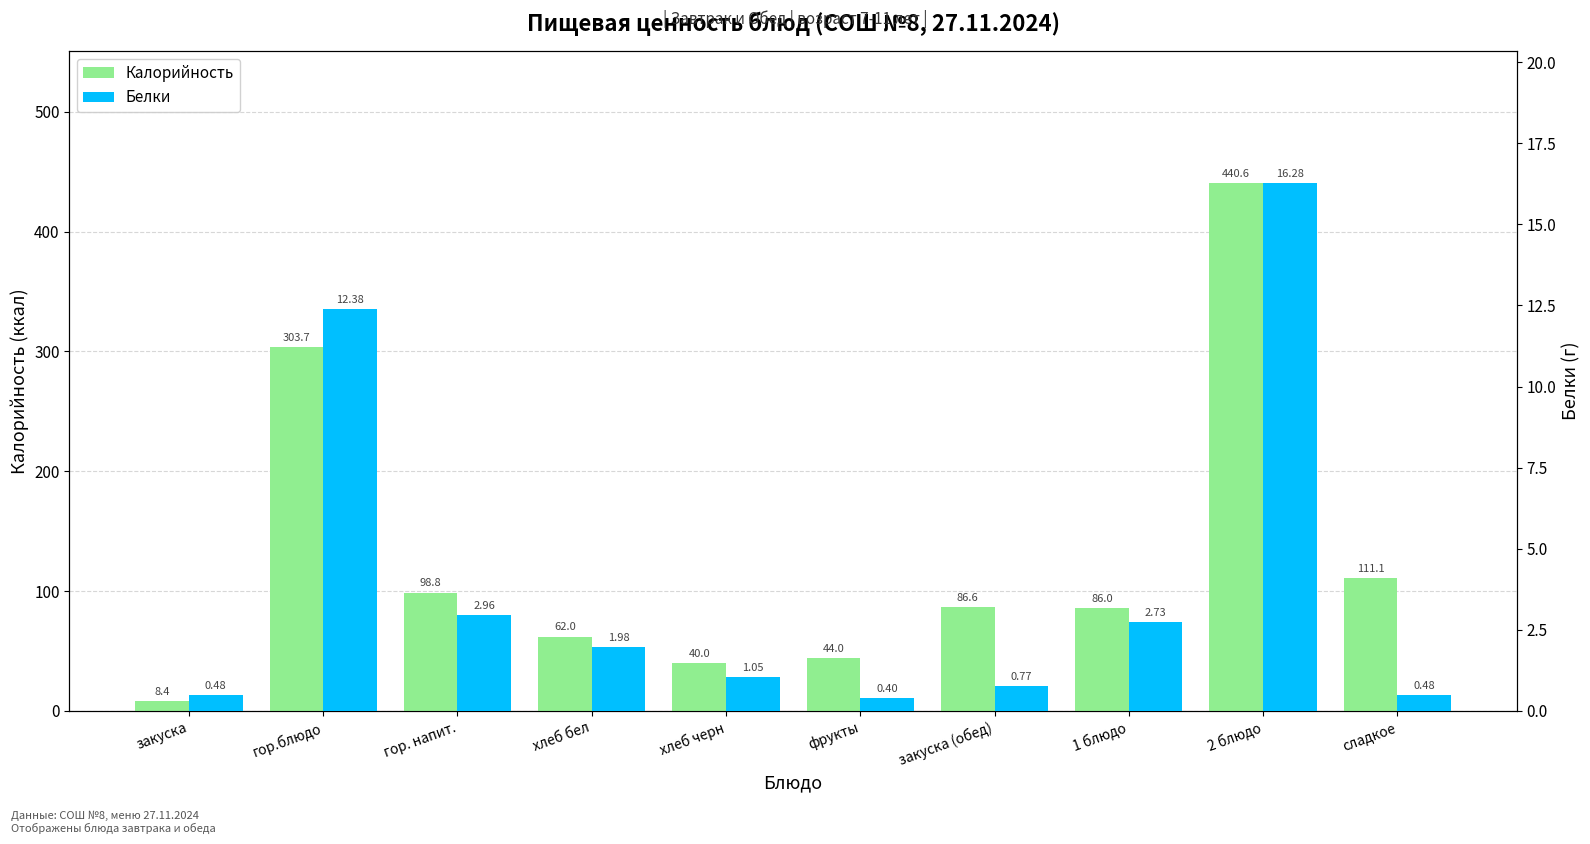

Reading left to right, what are all the values shown in this chart?

Калорийность: 8.4	303.7	98.8	62.0	40.0	44.0	86.6	86.0	440.6	111.1
Белки: 0.5	12.4	3.0	2.0	1.1	0.4	0.8	2.7	16.3	0.5